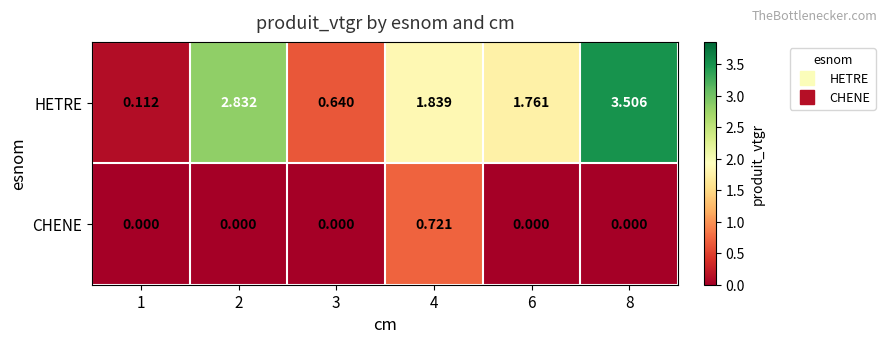

Between 1 and 6, which series saw the biggest shift?

HETRE